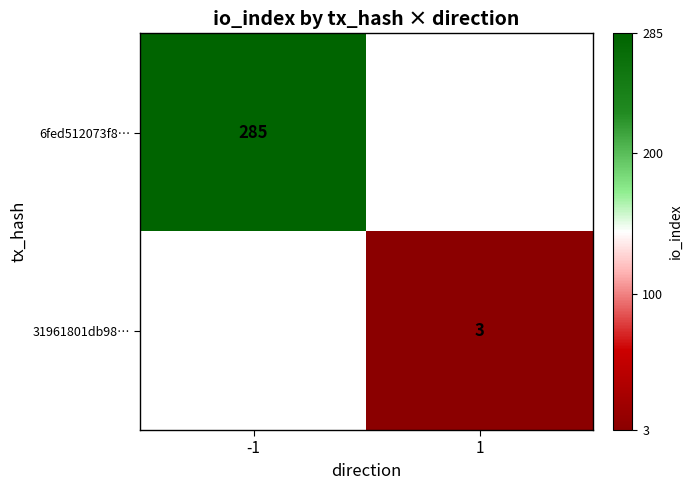

True or false: 6fed512073f8… has a value of 285 at -1.

True